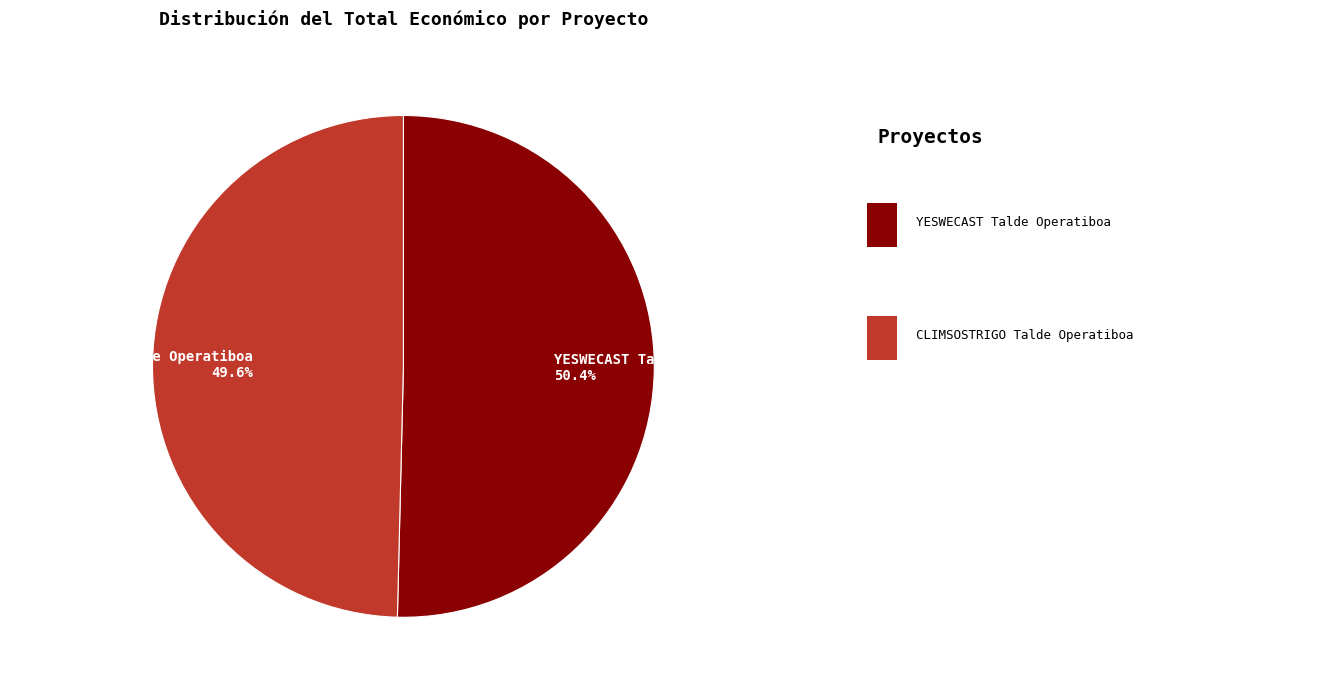

To the nearest percent, what is the combined percentage of YESWECAST Talde Operatiboa and CLIMSOSTRIGO Talde Operatiboa?

100%